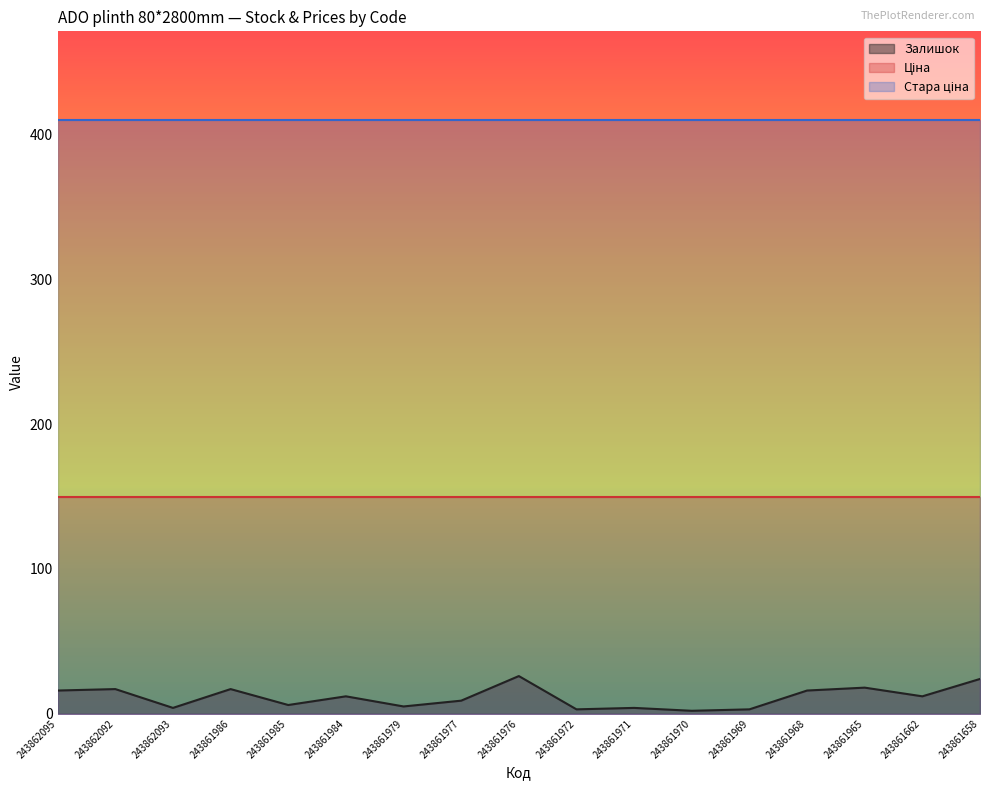

The Ціна series shows 41.9 at 243861979. True or false?

False